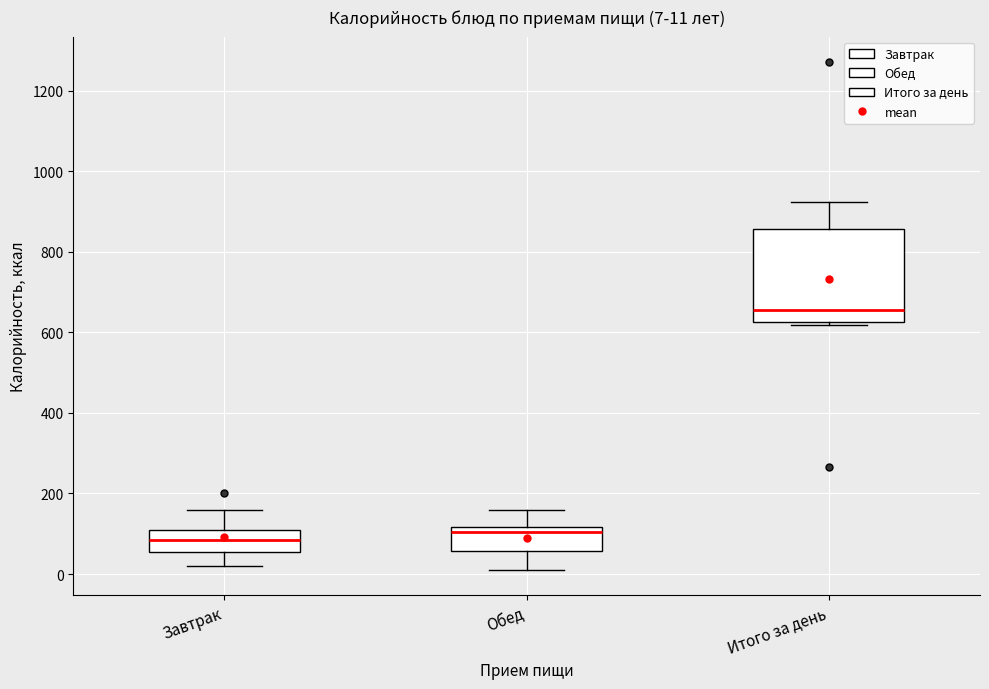

Which box is the tallest, from its lower edge to its upper edge?

Итого за день